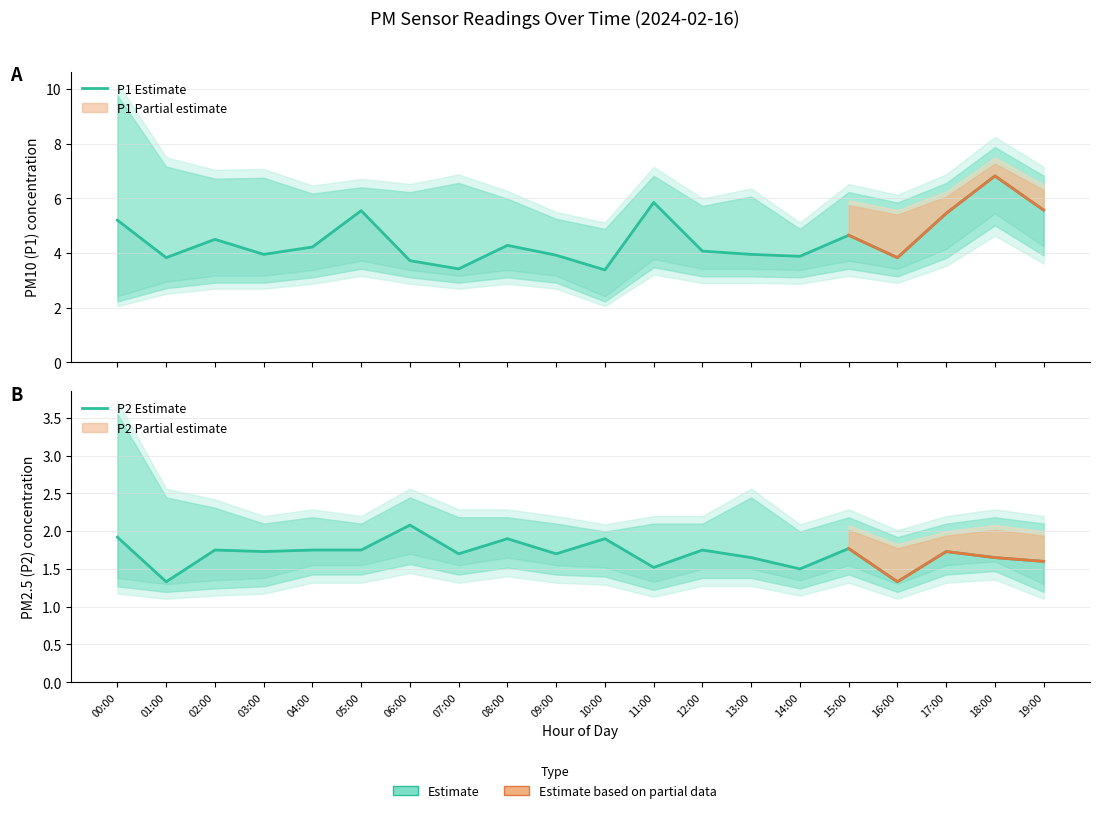

Is it true that P1 Estimate equals 4.5 at 02:00?

True